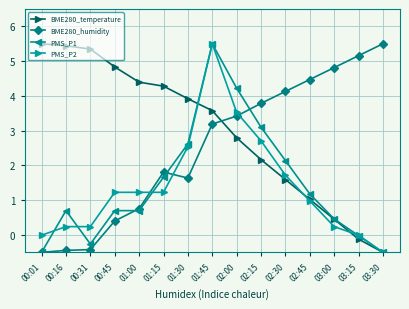

What is the average value of the BME280_temperature series?

3.0